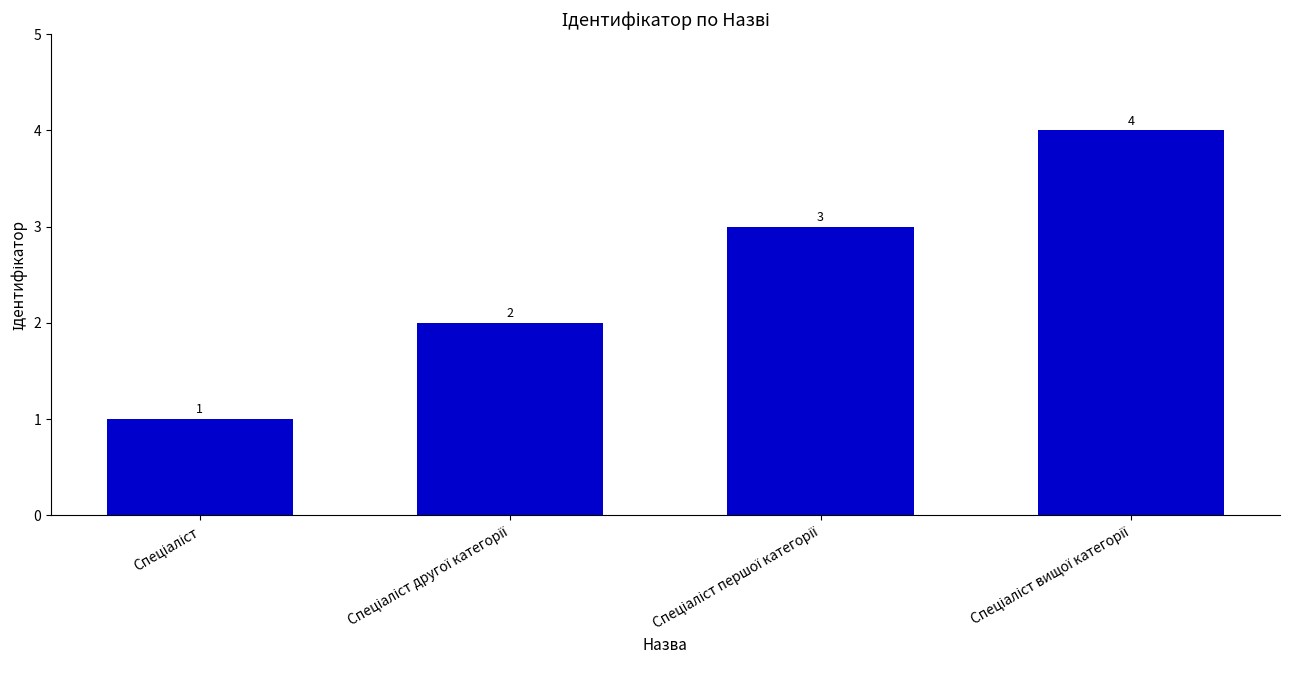

What is the value of the 4th bar from the left?

4